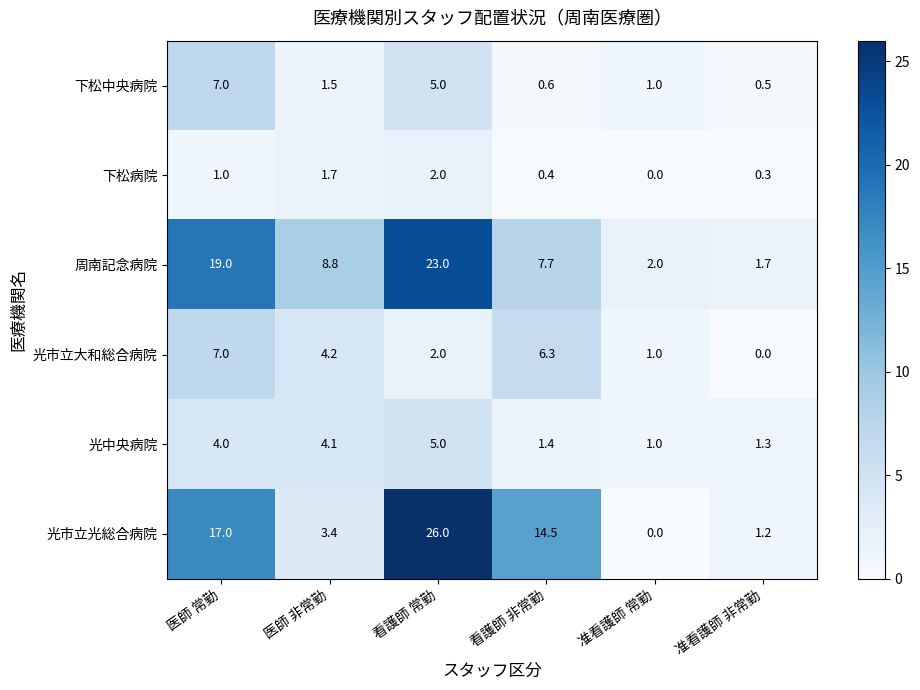

At 医師 非常勤, list the series in order from largest to smallest.

周南記念病院, 光市立大和総合病院, 光中央病院, 光市立光総合病院, 下松病院, 下松中央病院